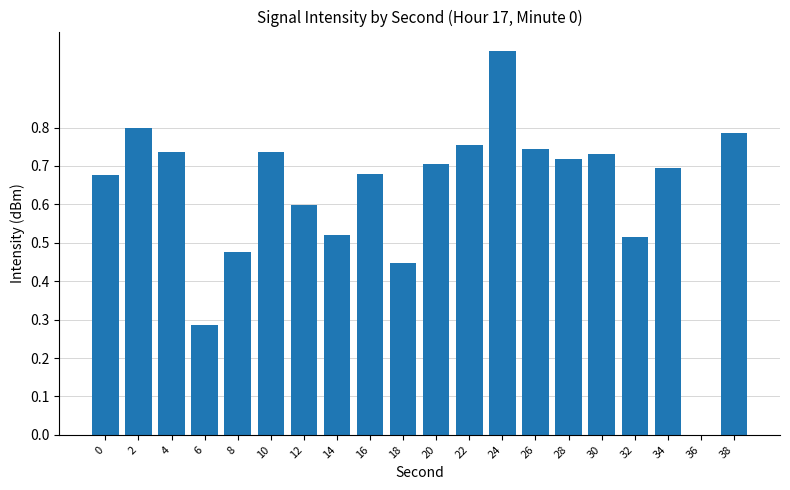

What is the sum of all values?

12.6